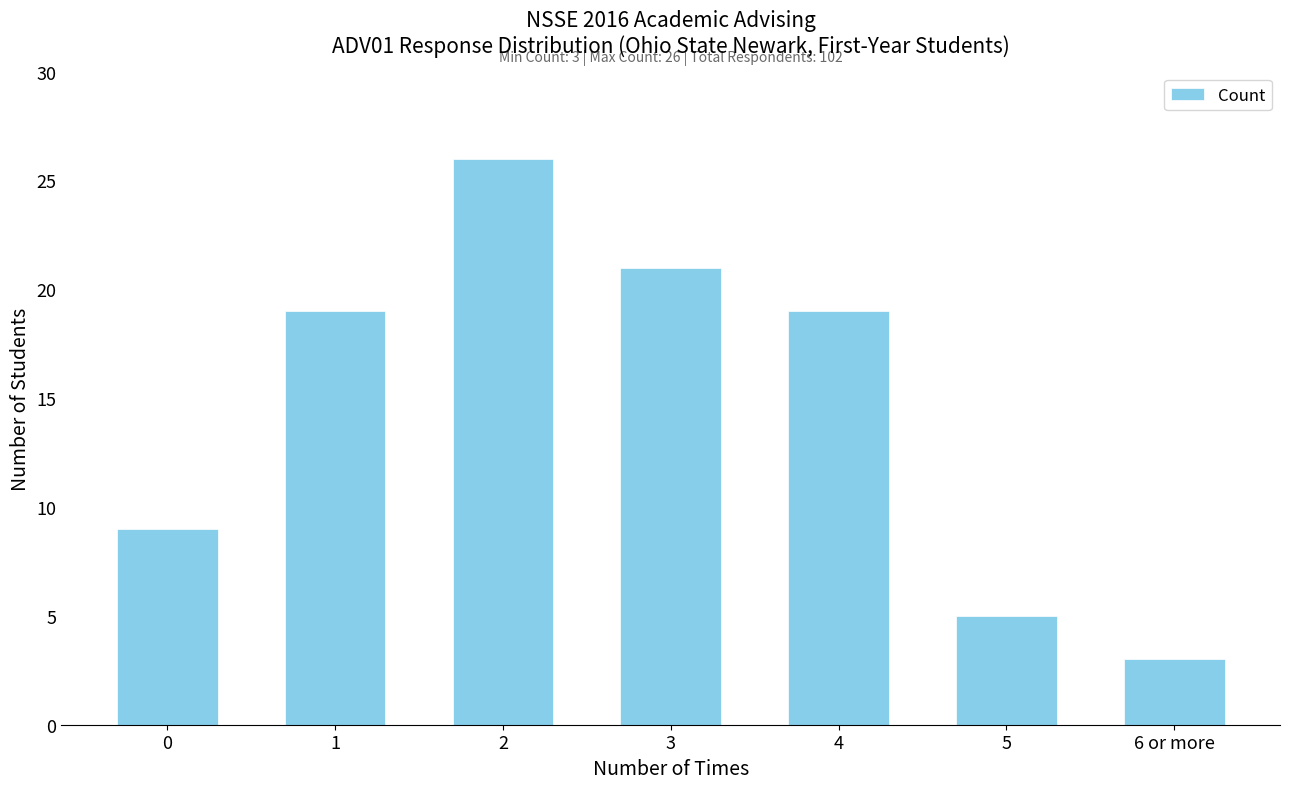

Reading left to right, extract all data points from this chart.

0=9	1=19	2=26	3=21	4=19	5=5	6 or more=3